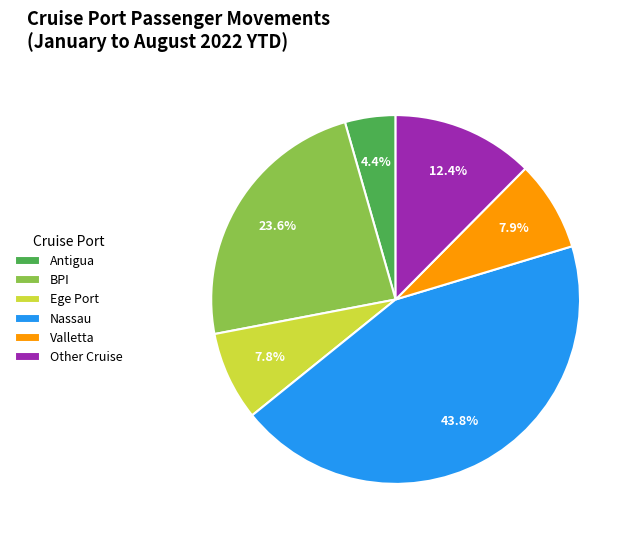

Which slice is the largest?

Nassau